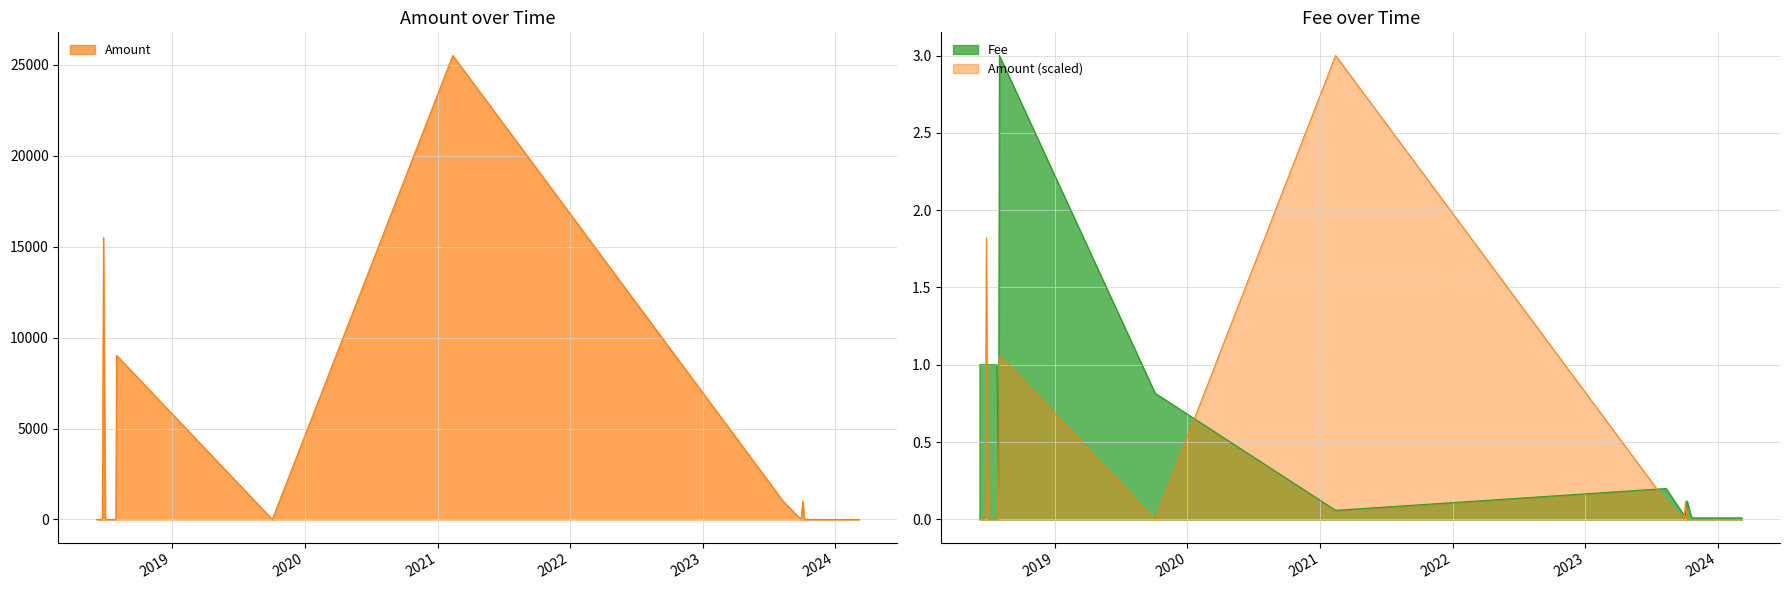

List the series in order of their peak value, highest first.

Amount, Fee